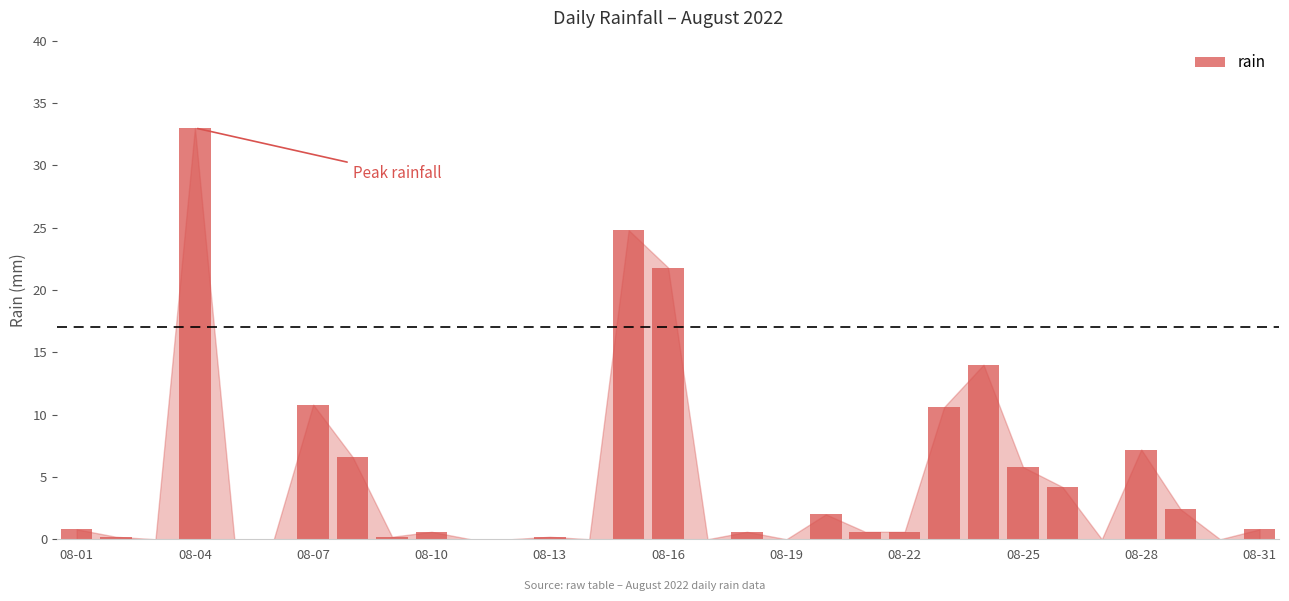

What is the sum of all values?

147.8